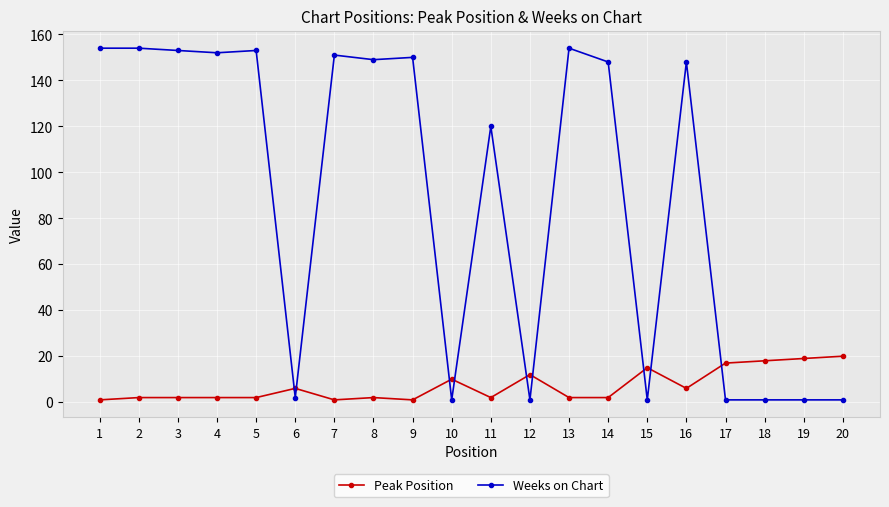

How many times do Peak Position and Weeks on Chart cross each other?

9